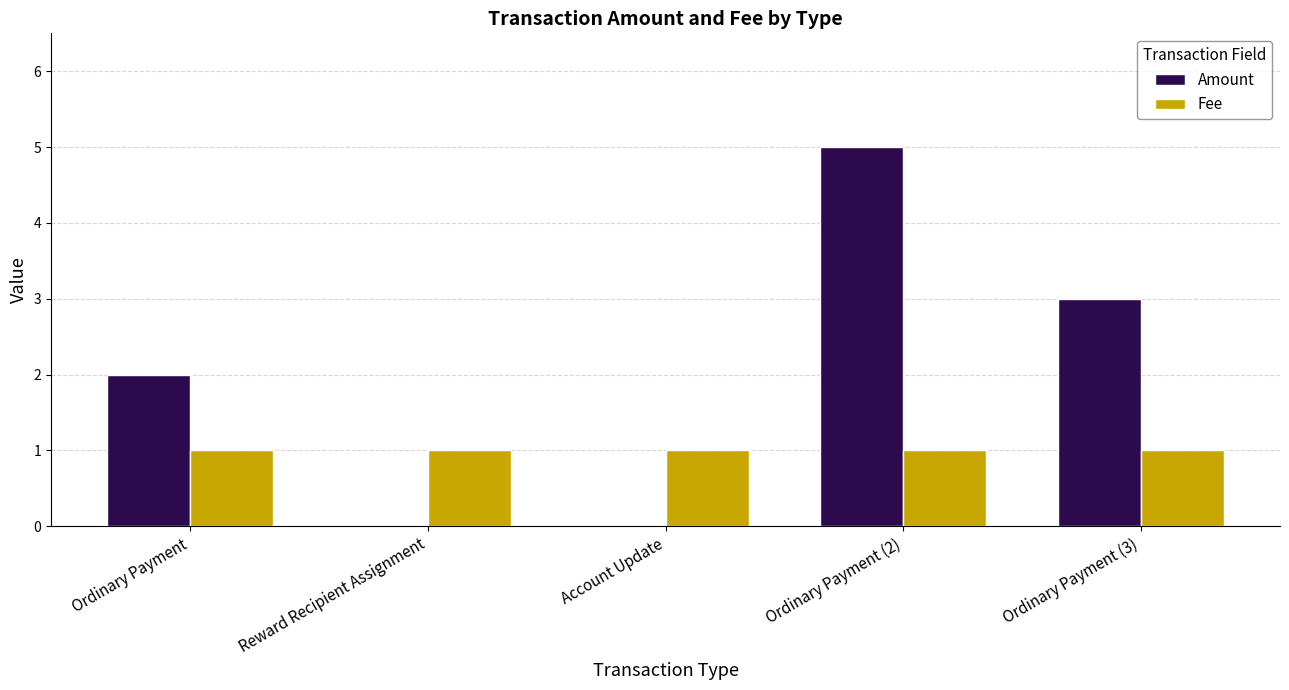

Which series changed the most between Ordinary Payment and Ordinary Payment (2)?

Amount